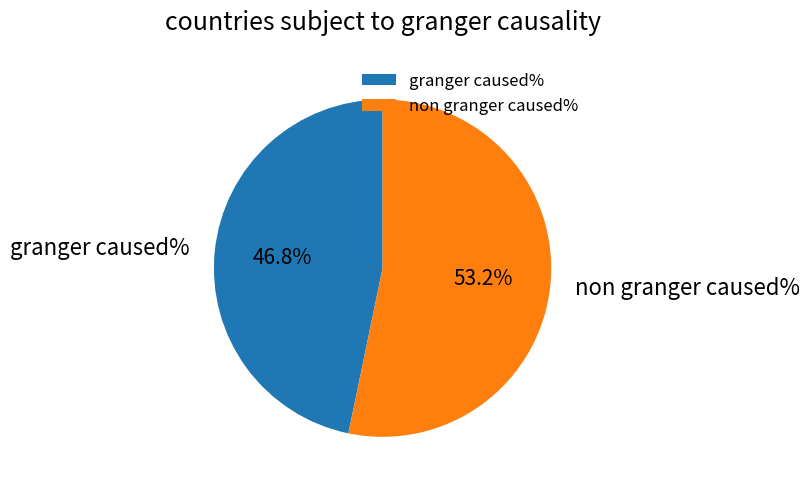

What is the ratio of the value at granger caused% to the value at non granger caused%?

0.9